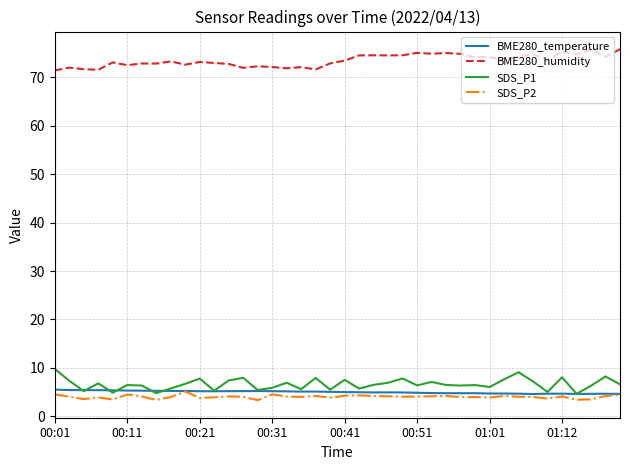

Count the number of categories in the chart.

40